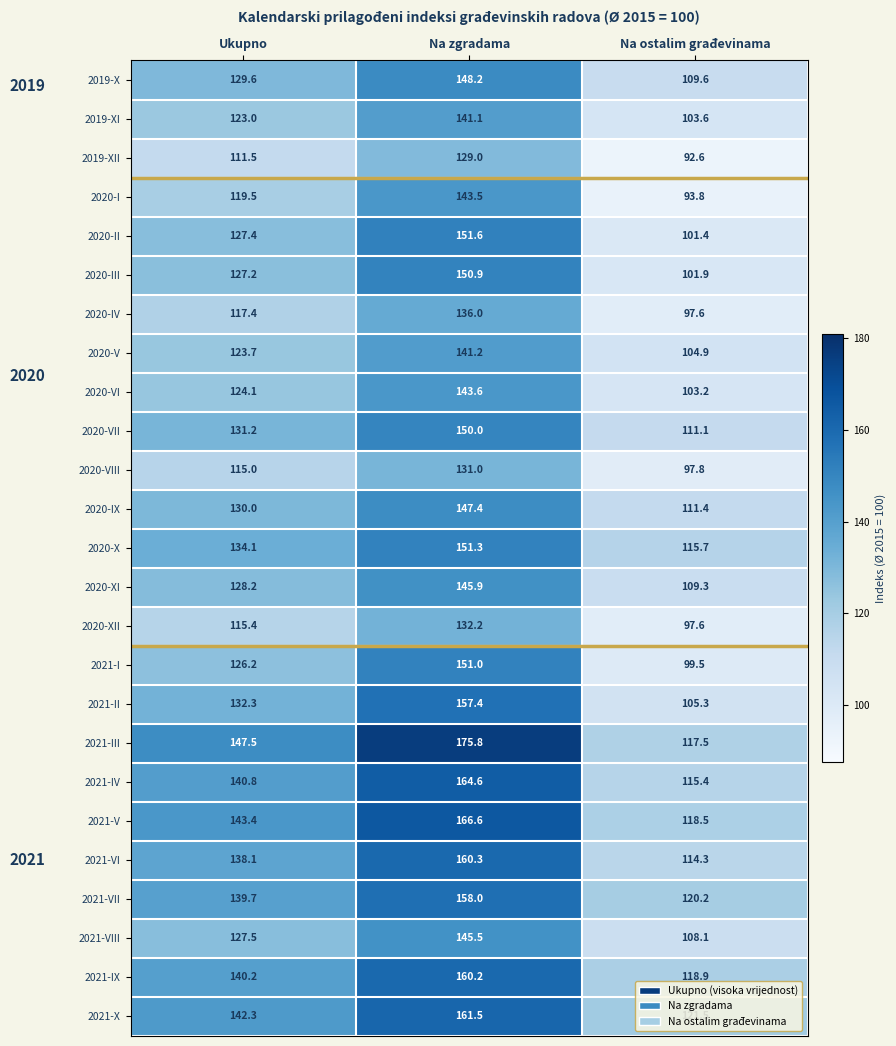

What is the sum of all 2021-X values?

425.3